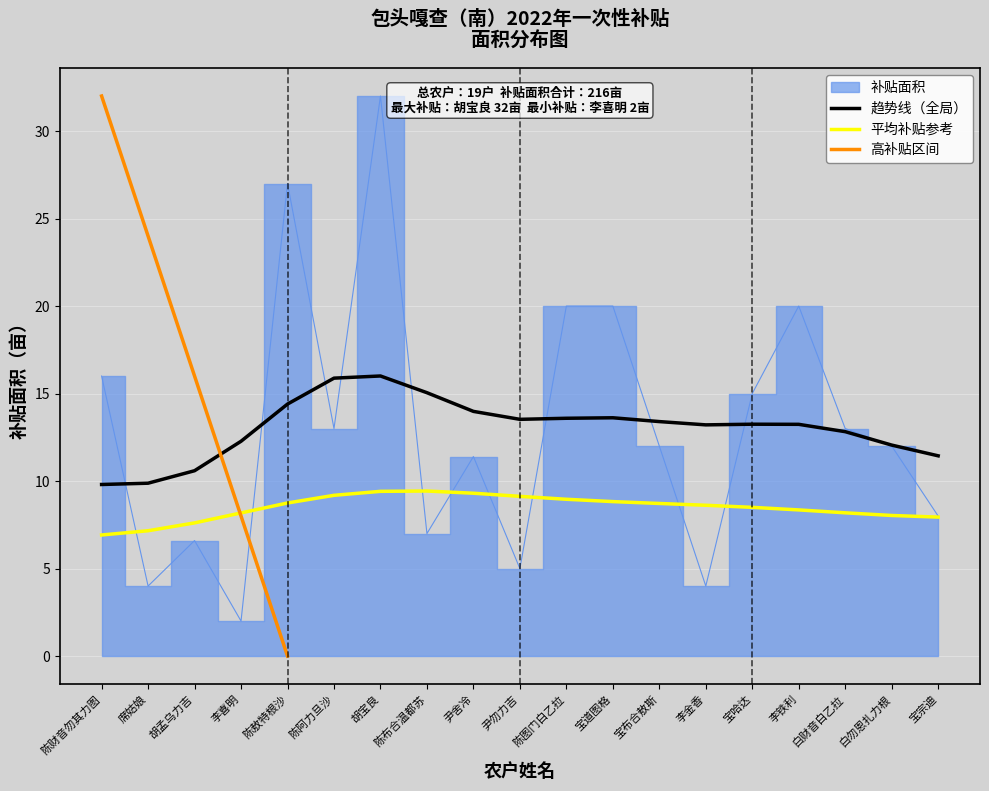

Where does the data first go above 12?

陈财音勿其力图